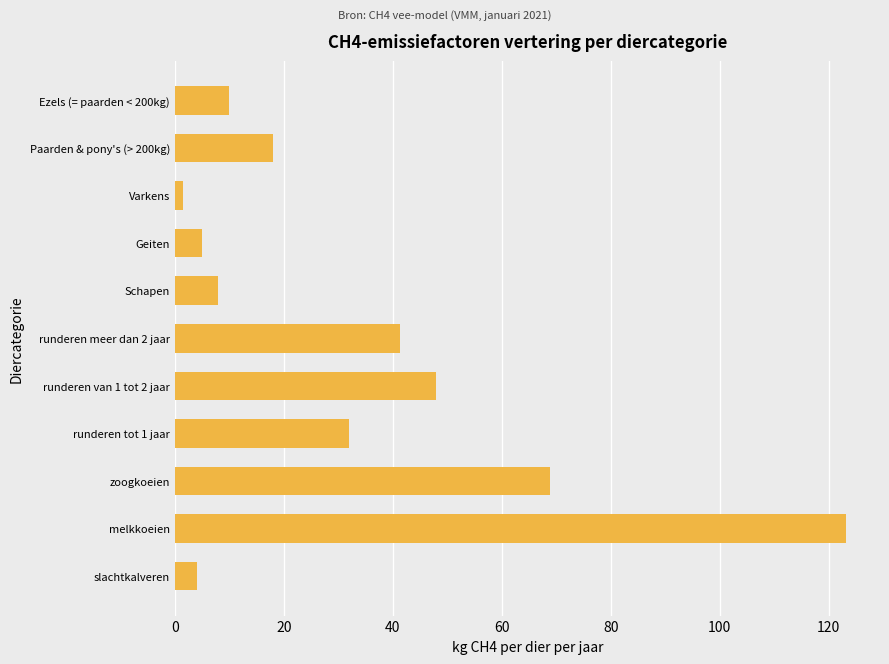

How many data points are less than 18?

5